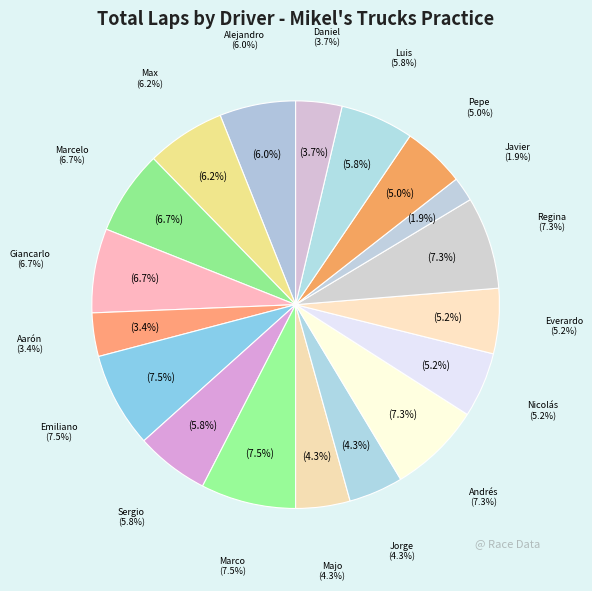

What percentage do Aarón Cosio and Javier Dominguez together represent?

5.4%